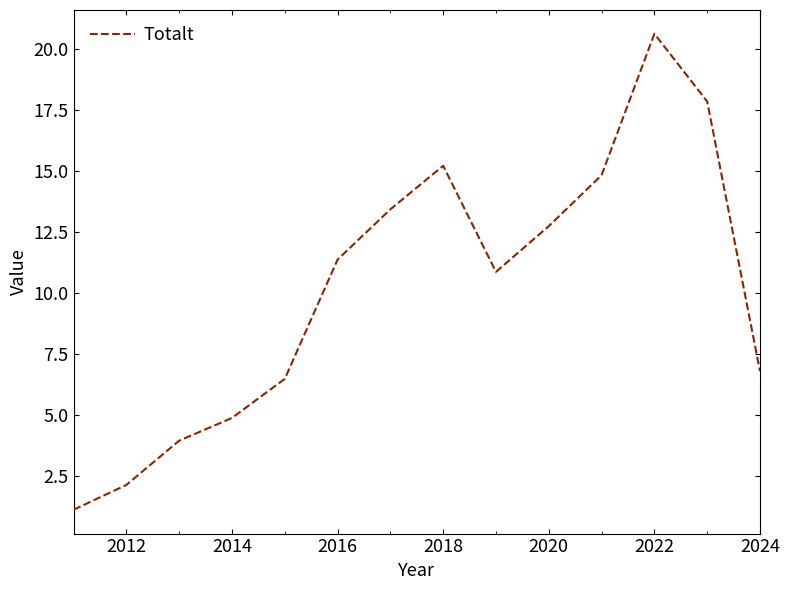

What is the maximum value shown in the chart?

20.6